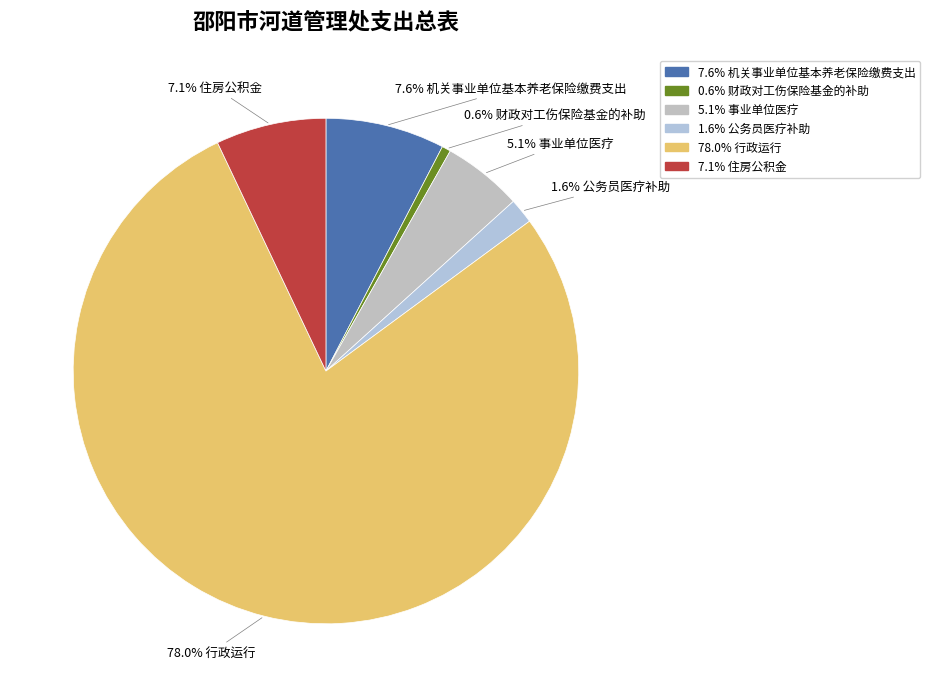

How many segments does this pie chart have?

6